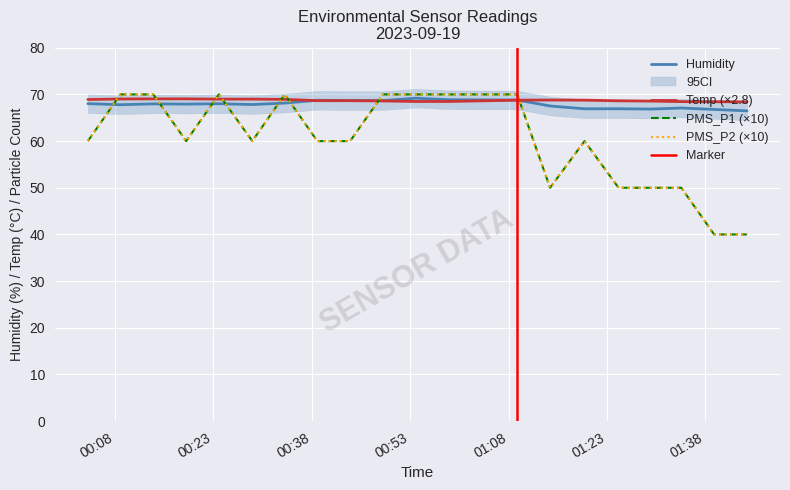

At how many categories does at least one series exceed 46?

20